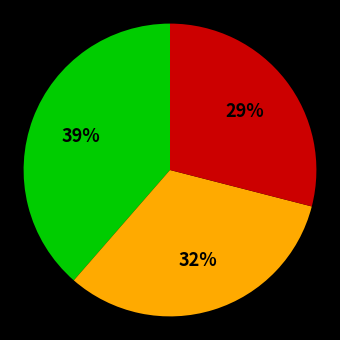

Does any single category account for the majority?

No